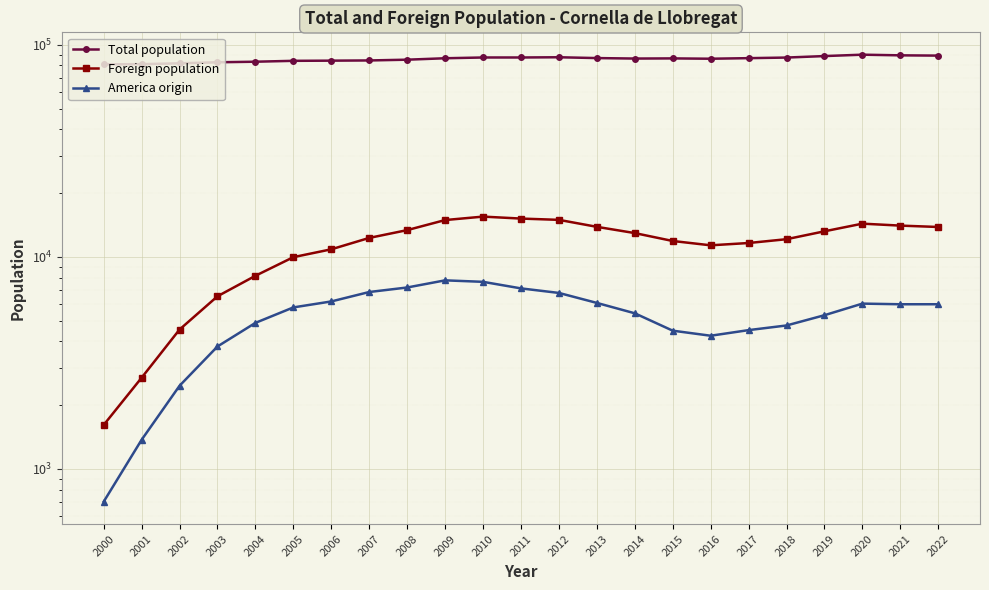

Which series has the largest range (max minus min)?

Foreign population